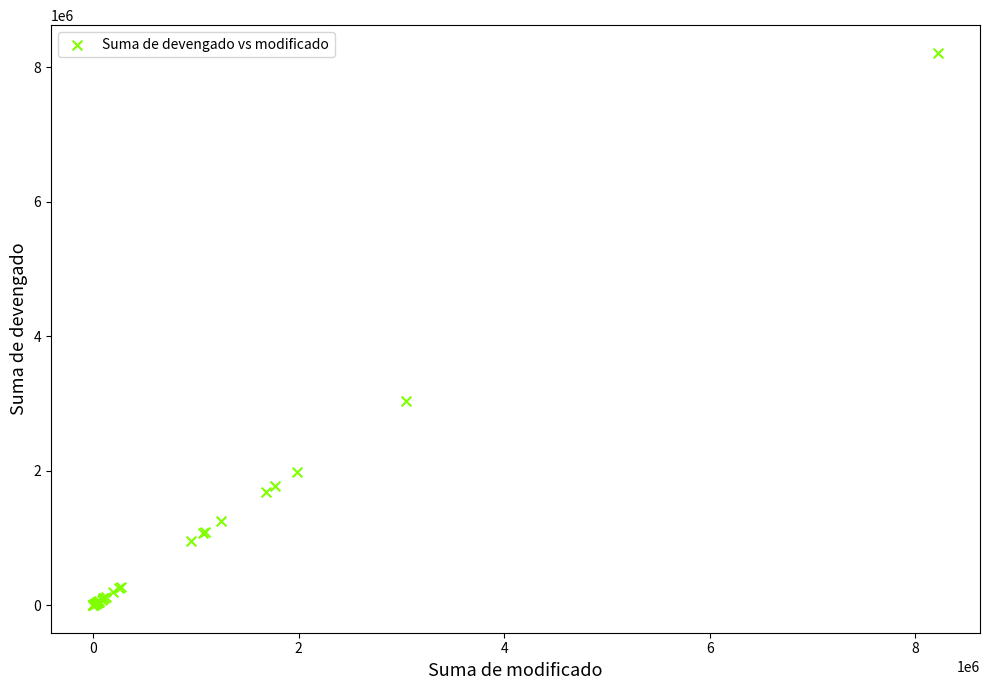

What Y value in the scatter plot is closest to 4108409?

3040618.2